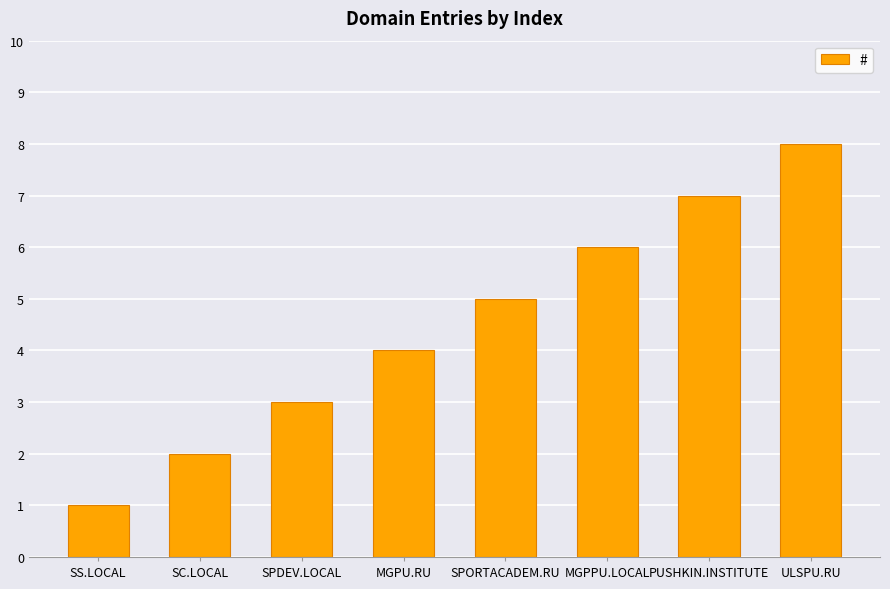

Does the chart contain stacked bars?

No